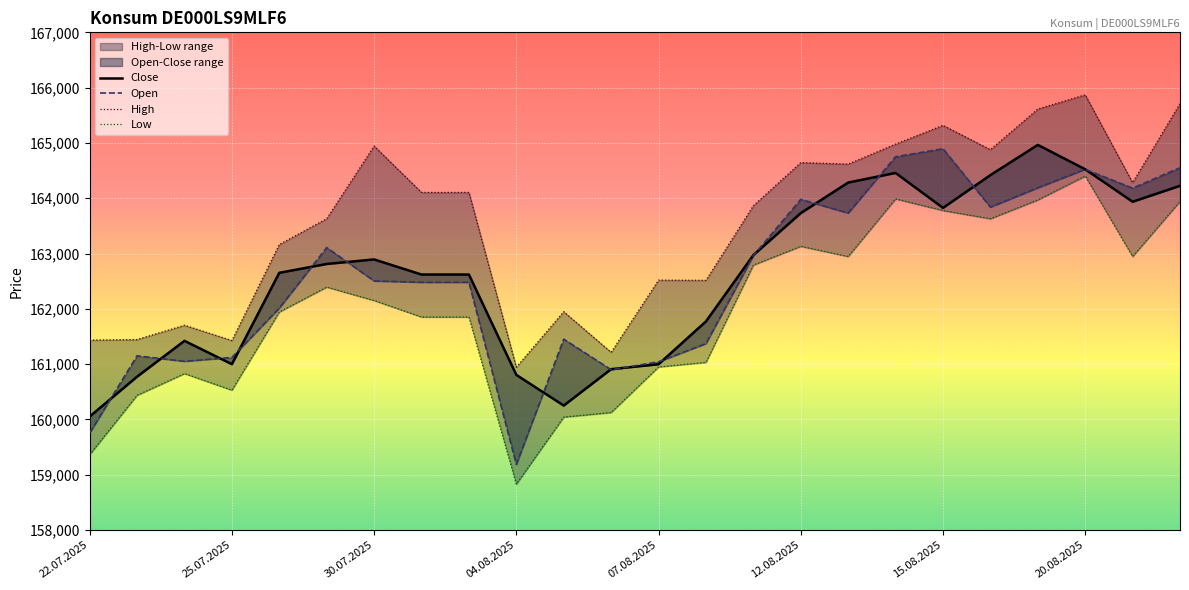

The Low series shows 36264 at 30.07.2025. True or false?

False